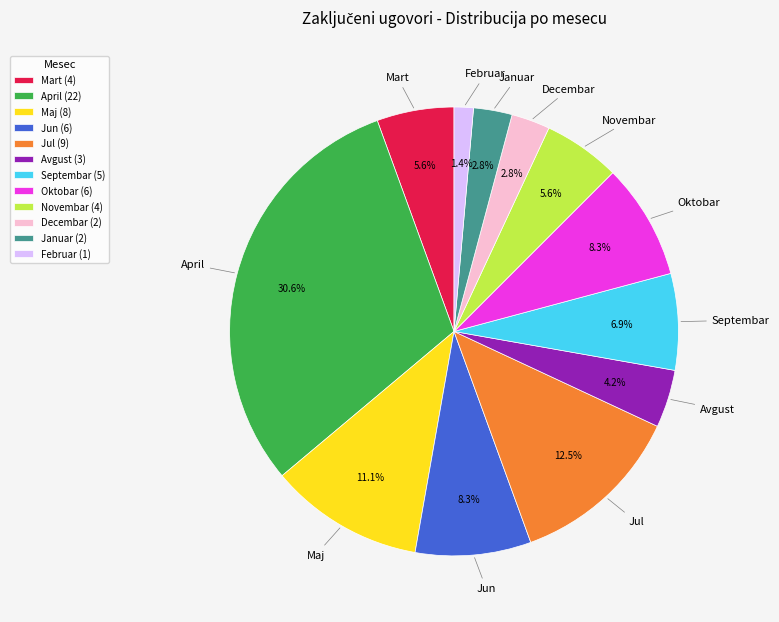

Does any single category account for the majority?

No